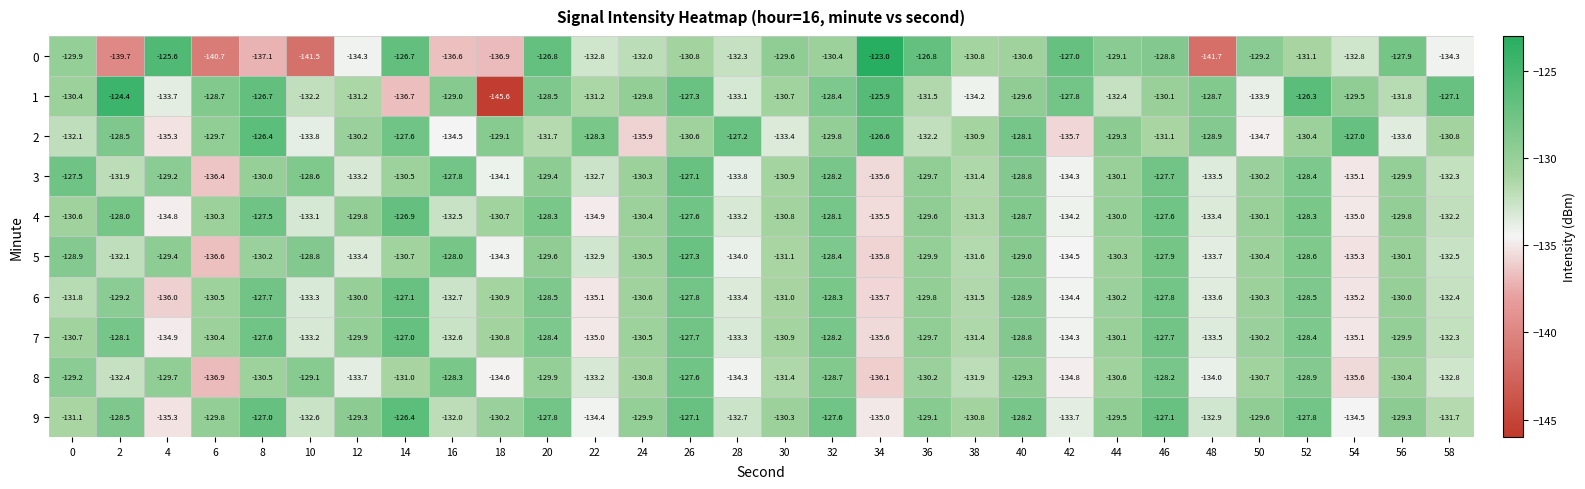

Which series has the widest spread of values?

1